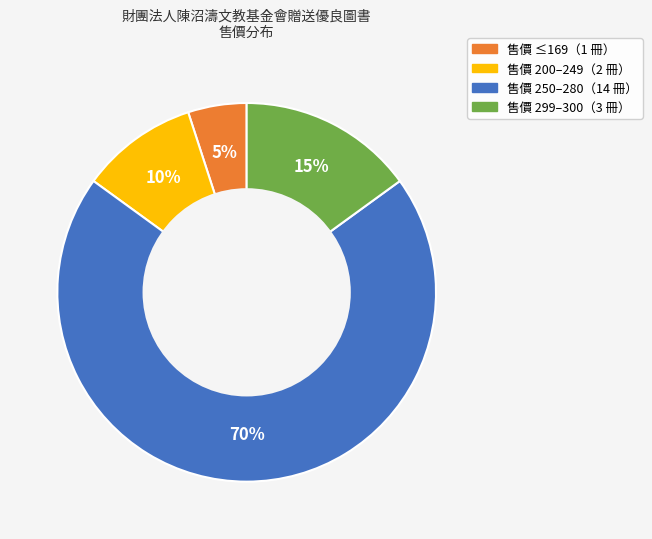

To the nearest percent, what is the difference between the largest and smallest slice percentages?

65%